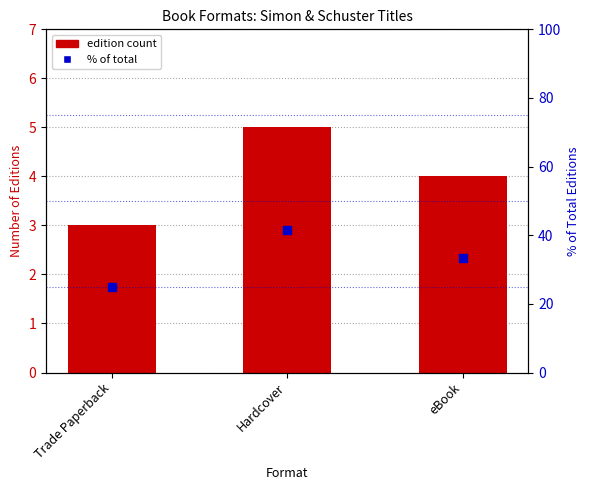

Which series reaches the minimum Y coordinate?

edition count